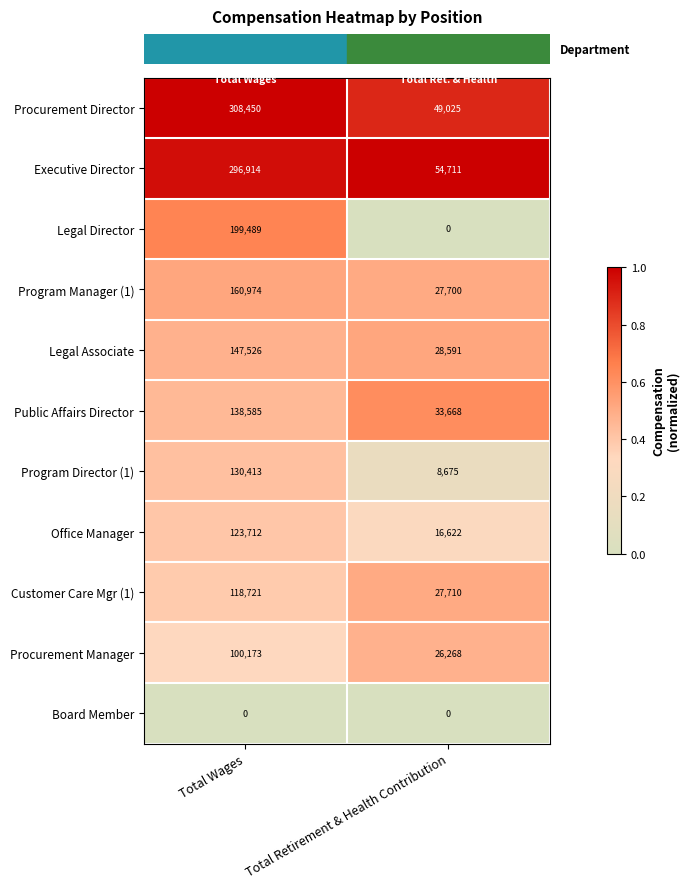

At Total Wages, list the series in order from smallest to largest.

Board Member, Procurement Manager, Customer Care Mgr (1), Office Manager, Program Director (1), Public Affairs Director, Legal Associate, Program Manager (1), Legal Director, Executive Director, Procurement Director